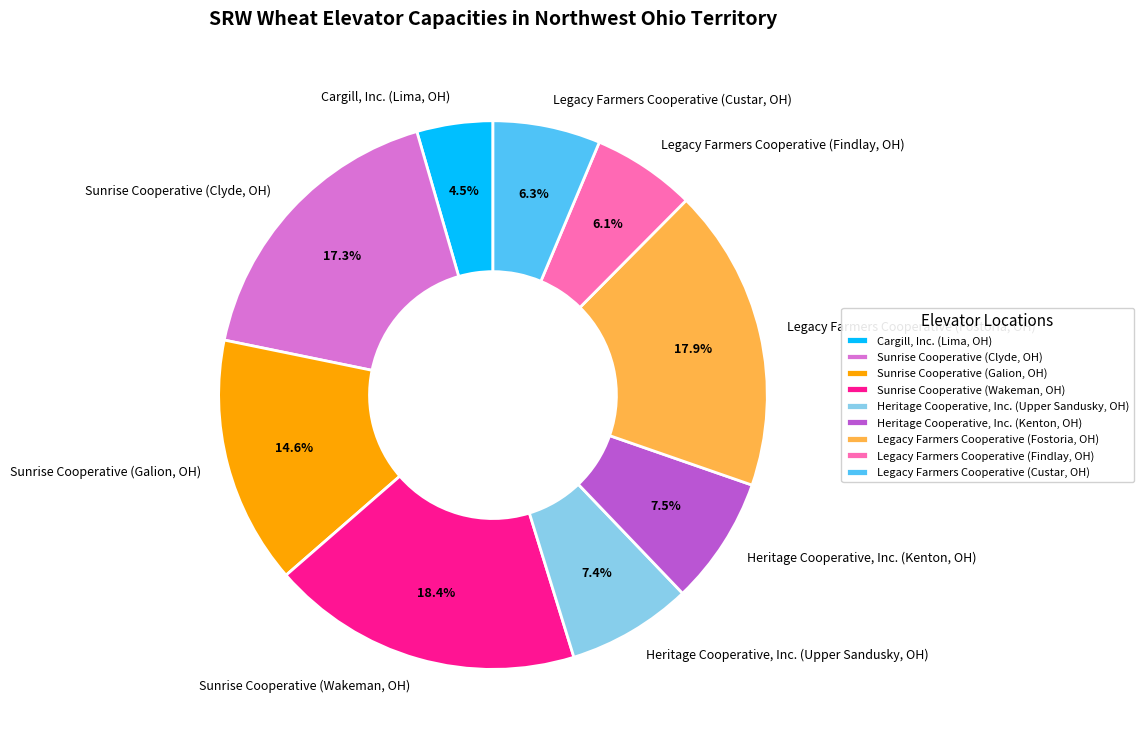

How many segments does this pie chart have?

9